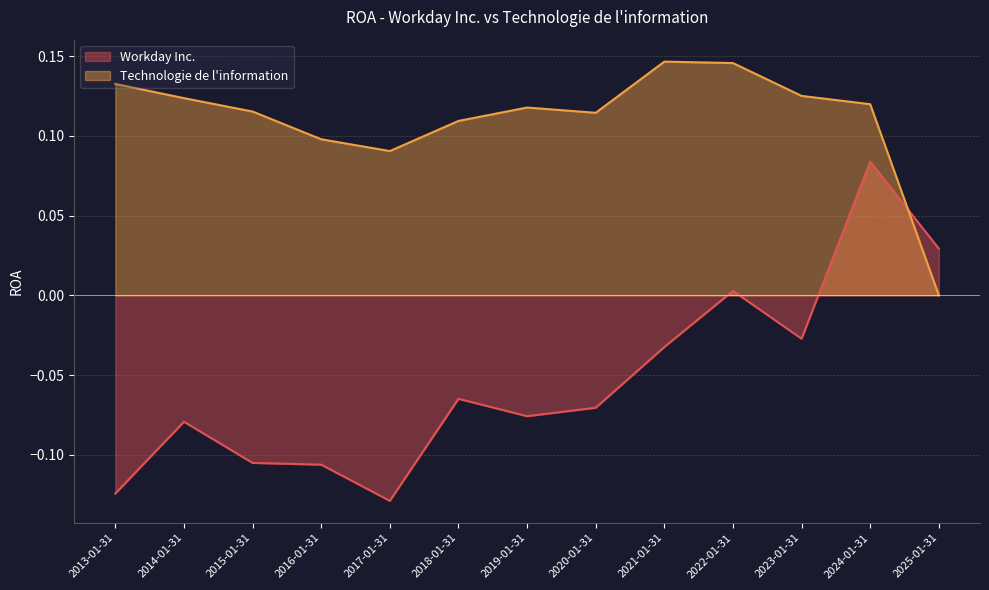

At which category is the sum across all series the highest?

2024-01-31